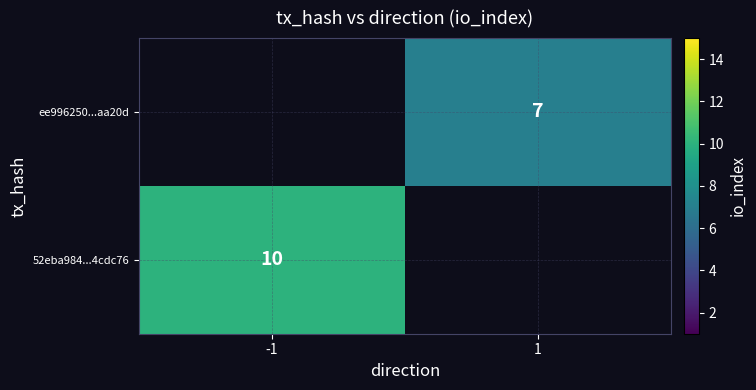

The ee996250...aa20d series shows 7 at 1. True or false?

True